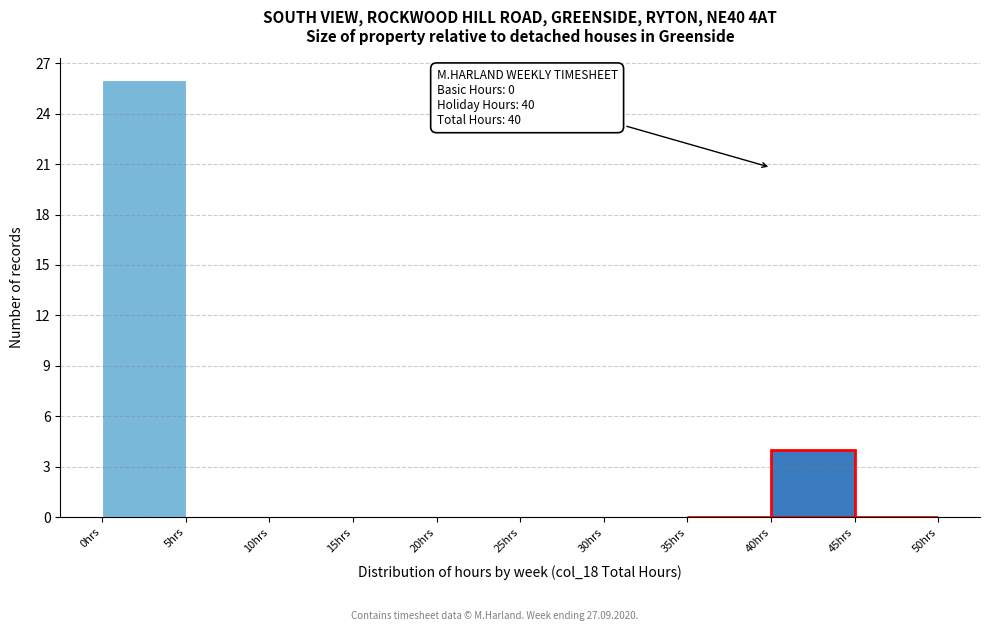

Which range on the x-axis has the tallest bar?

0 to 5